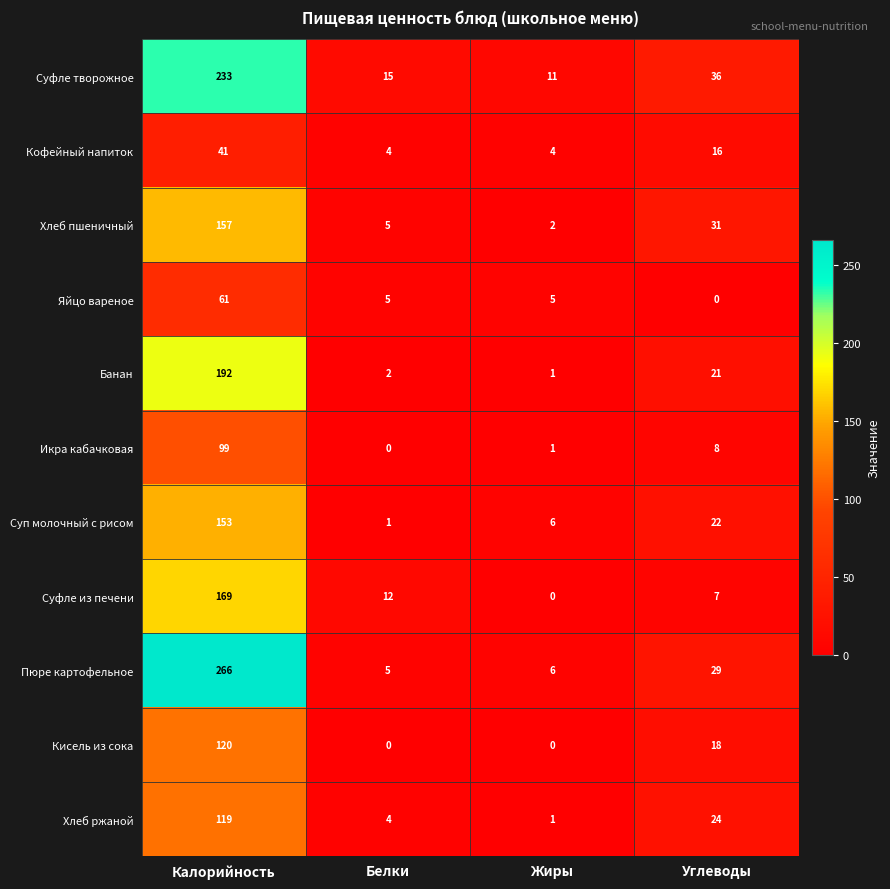

What is the total value across all series at Углеводы?

212